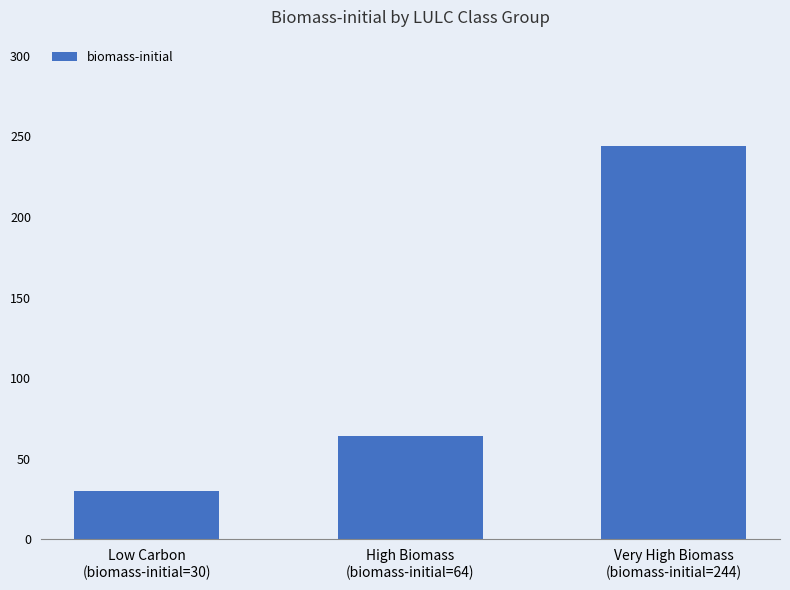

Between High Biomass
(biomass-initial=64) and Low Carbon
(biomass-initial=30), which is larger?

High Biomass
(biomass-initial=64)